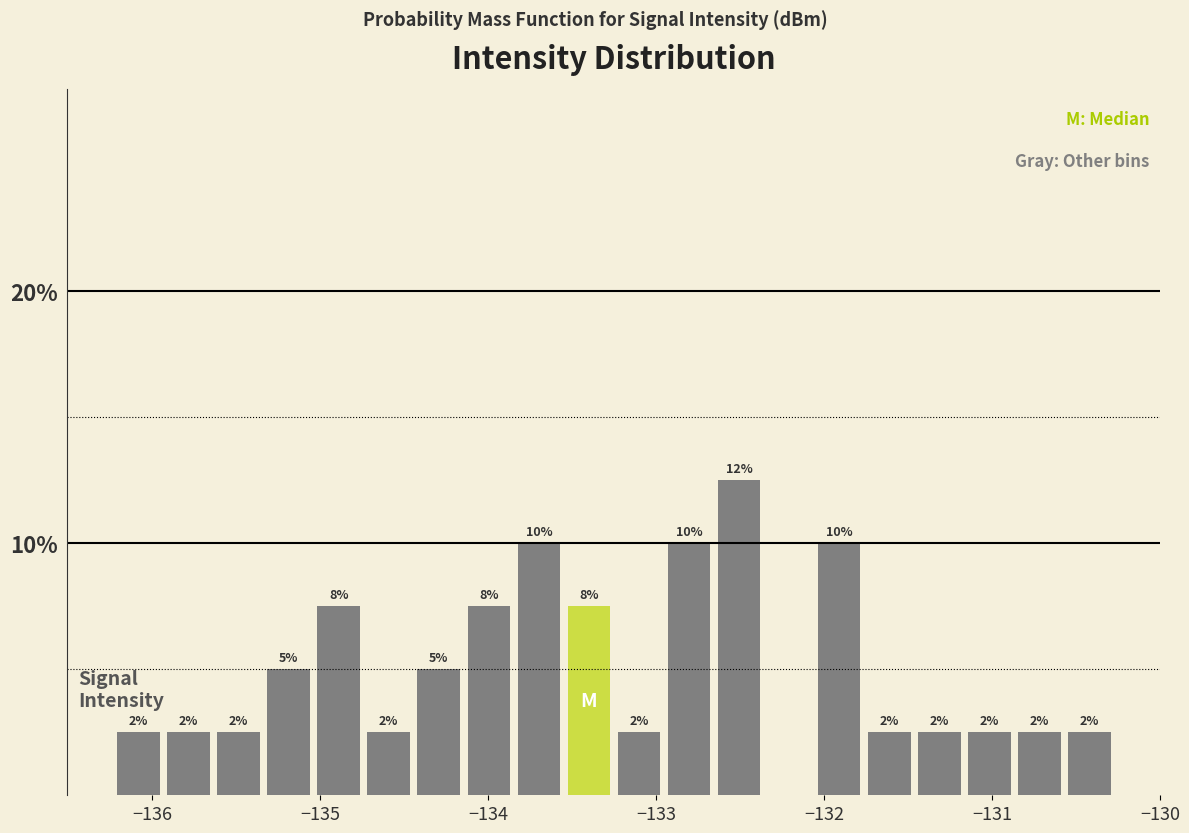

Read against the x-axis, roughly where is the centre of the tallest bar?

-132.5